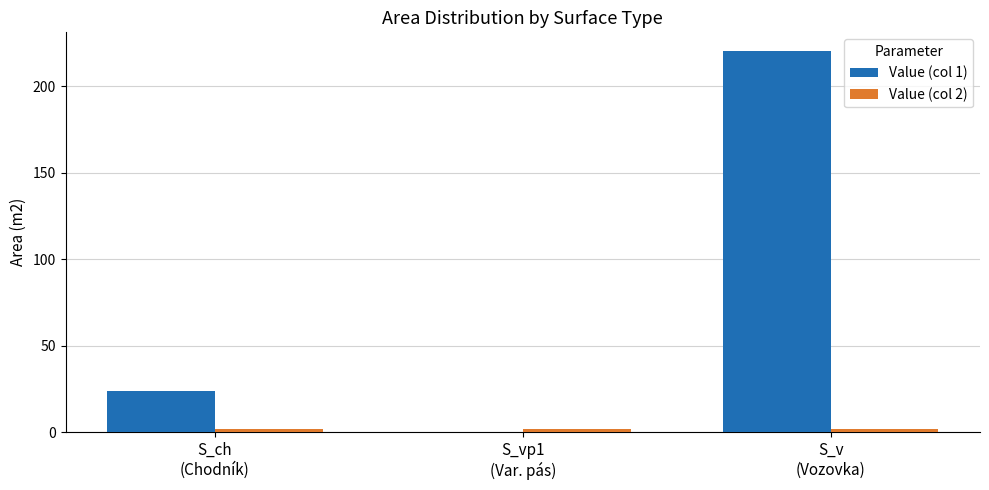

What is the maximum value shown in the chart?

220